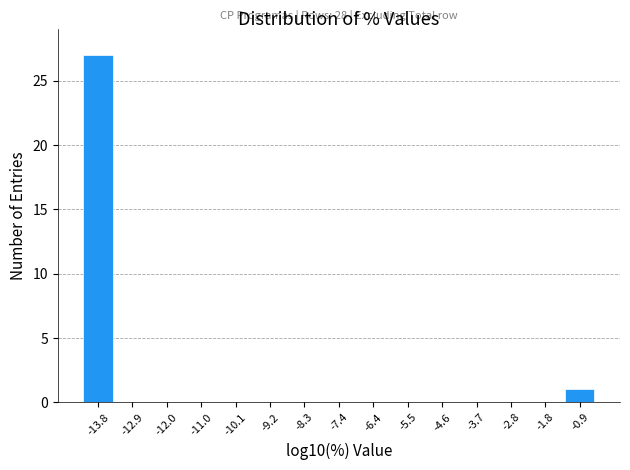

Reading left to right, what are all the values shown in this chart?

-13.8=27	-12.9=0	-12.0=0	-11.0=0	-10.1=0	-9.2=0	-8.3=0	-7.4=0	-6.4=0	-5.5=0	-4.6=0	-3.7=0	-2.8=0	-1.8=0	-0.9=1